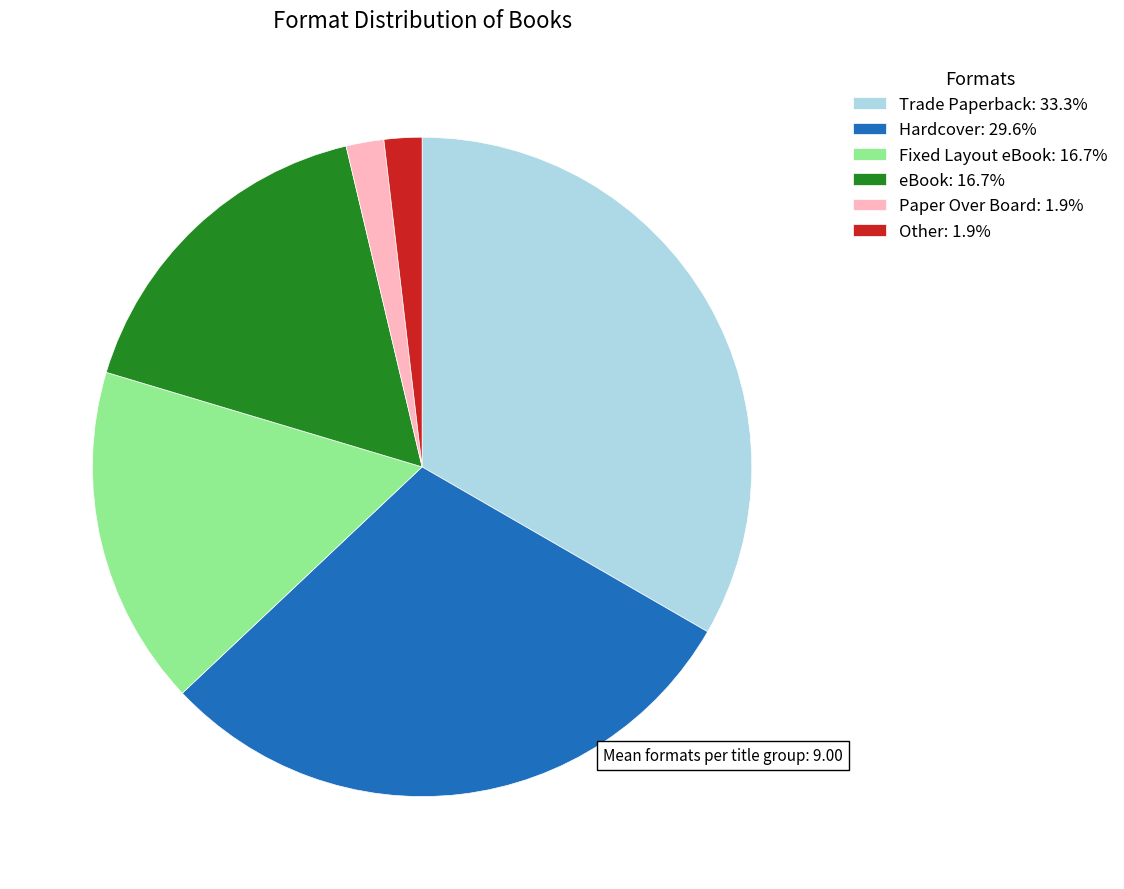

Is the sum of Trade Paperback: 33.3% and Paper Over Board: 1.9% greater than half?

No